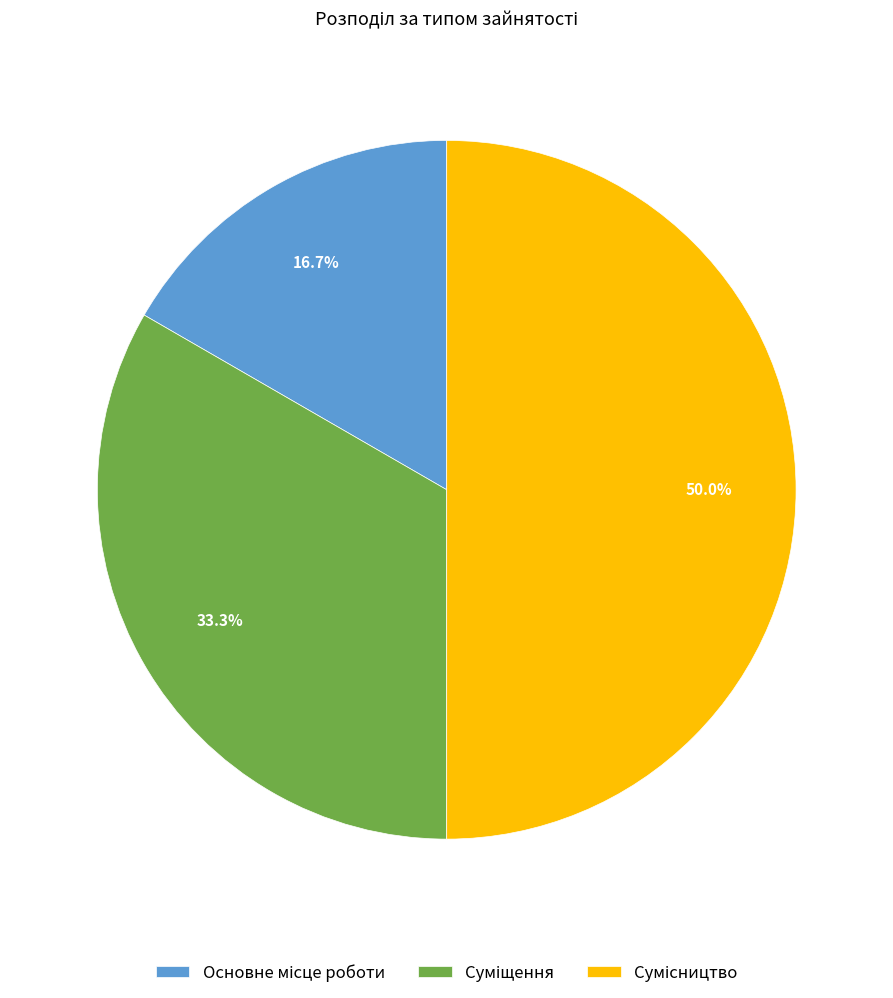

How many slices are in this pie chart?

3